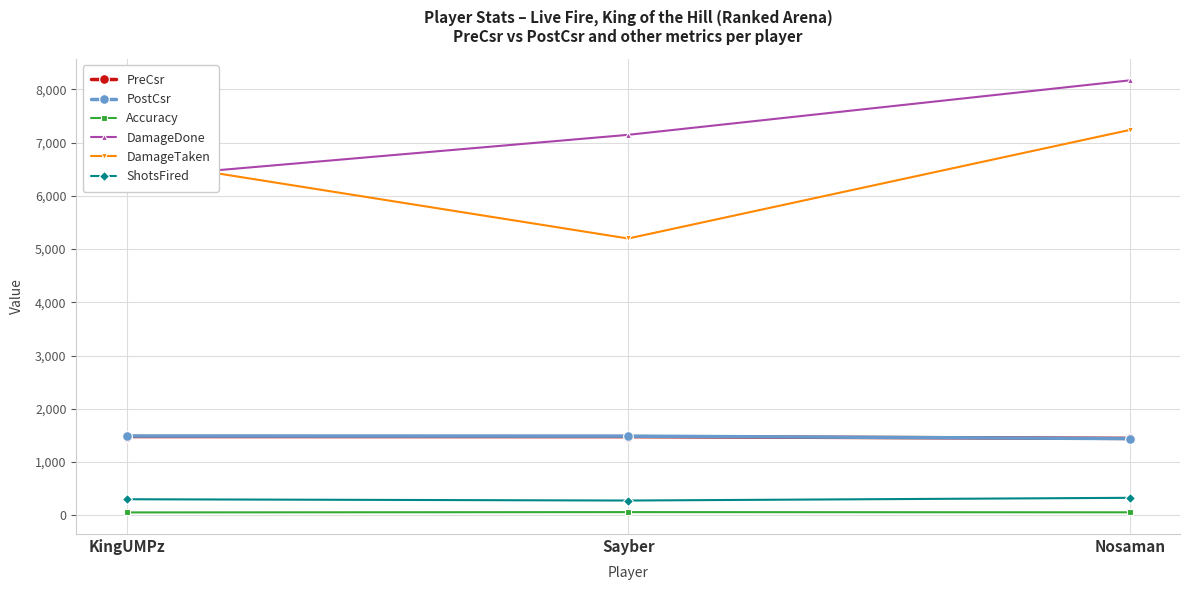

Reading right to left, extract all data points from this chart.

PreCsr: Nosaman=1445.0	Sayber=1478.0	KingUMPz=1480.0
PostCsr: Nosaman=1441.0	Sayber=1487.0	KingUMPz=1489.0
Accuracy: Nosaman=56.5	Sayber=60.4	KingUMPz=54.6
DamageDone: Nosaman=8169.0	Sayber=7146.0	KingUMPz=6334.0
DamageTaken: Nosaman=7238.0	Sayber=5199.0	KingUMPz=6693.0
ShotsFired: Nosaman=329.0	Sayber=278.0	KingUMPz=302.0